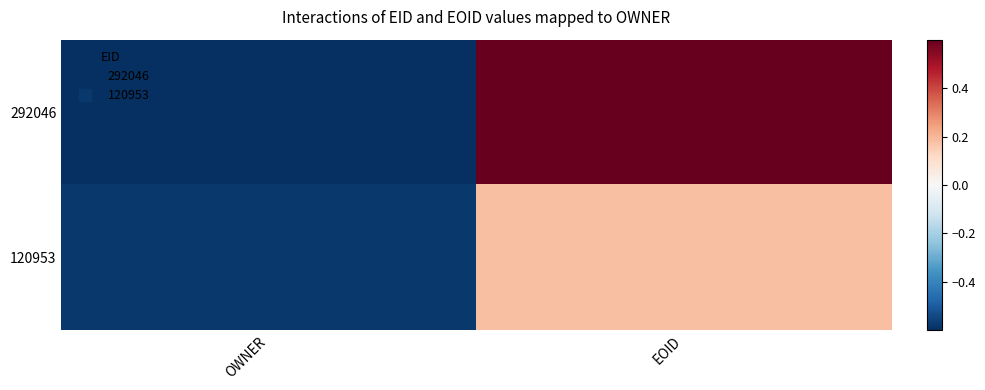

Which series changed the most between OWNER and EOID?

292046